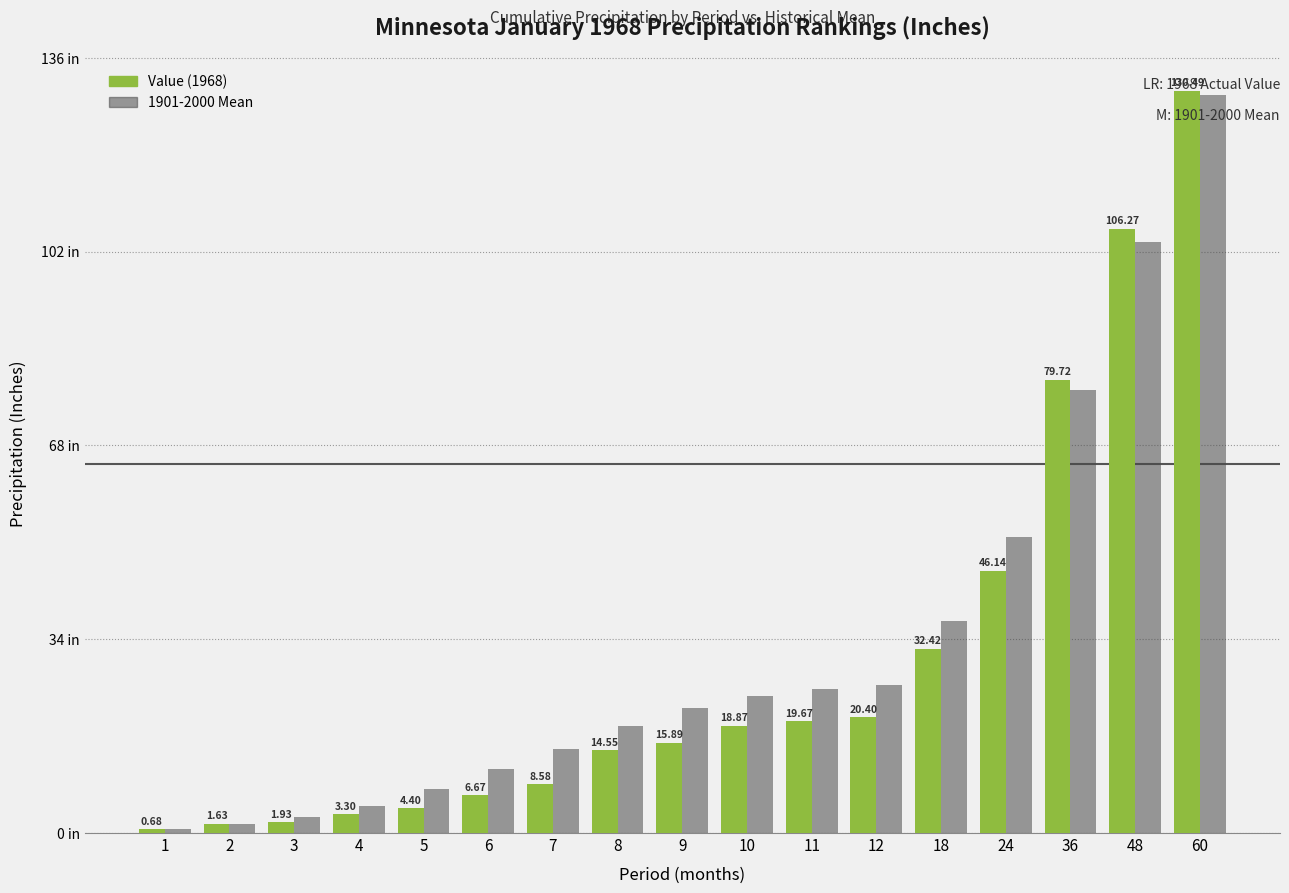

List the labels in order of Value (1968) value, smallest first.

1, 2, 3, 4, 5, 6, 7, 8, 9, 10, 11, 12, 18, 24, 36, 48, 60